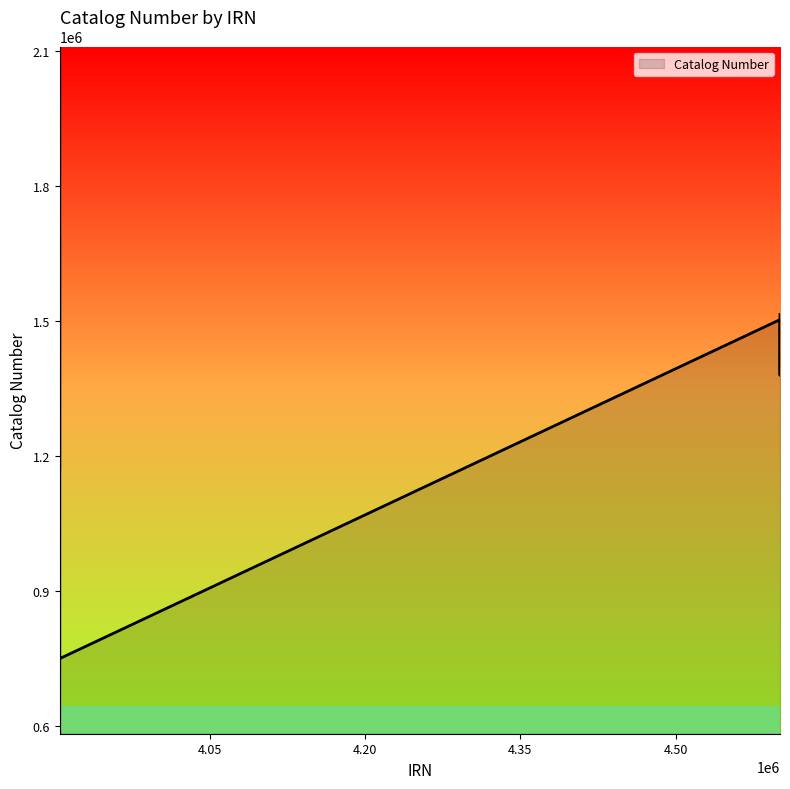

What is the maximum value shown in the chart?

2109152